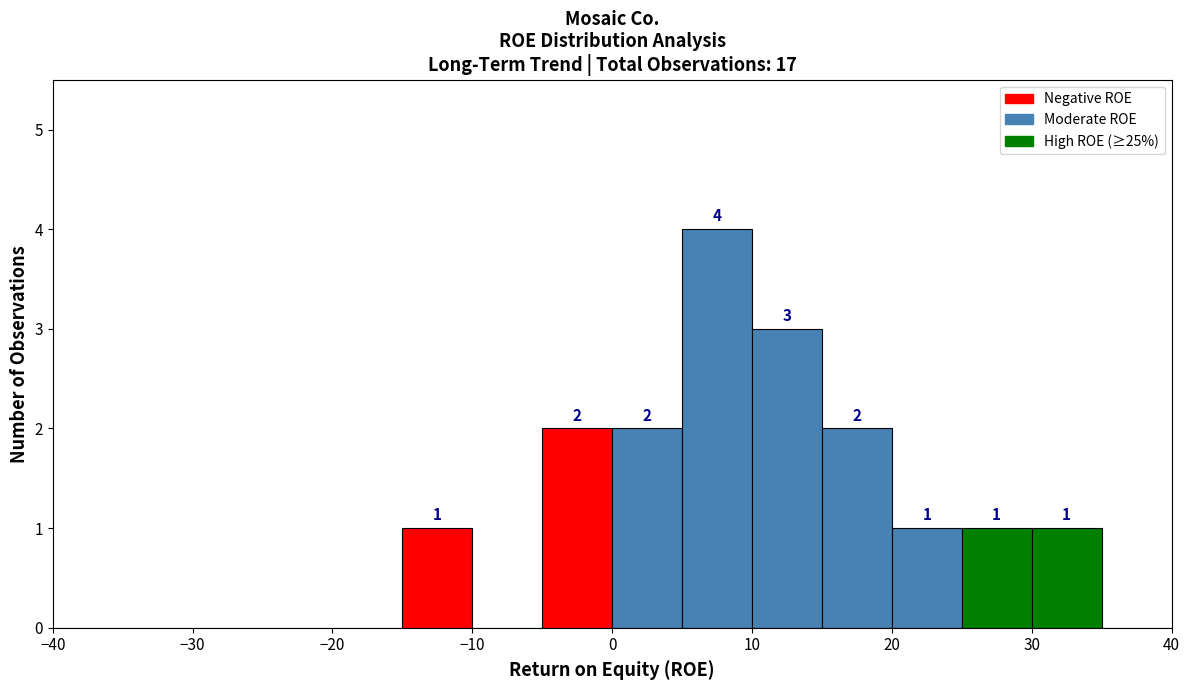

Over which range of the x-axis is the bar tallest?

5 to 10